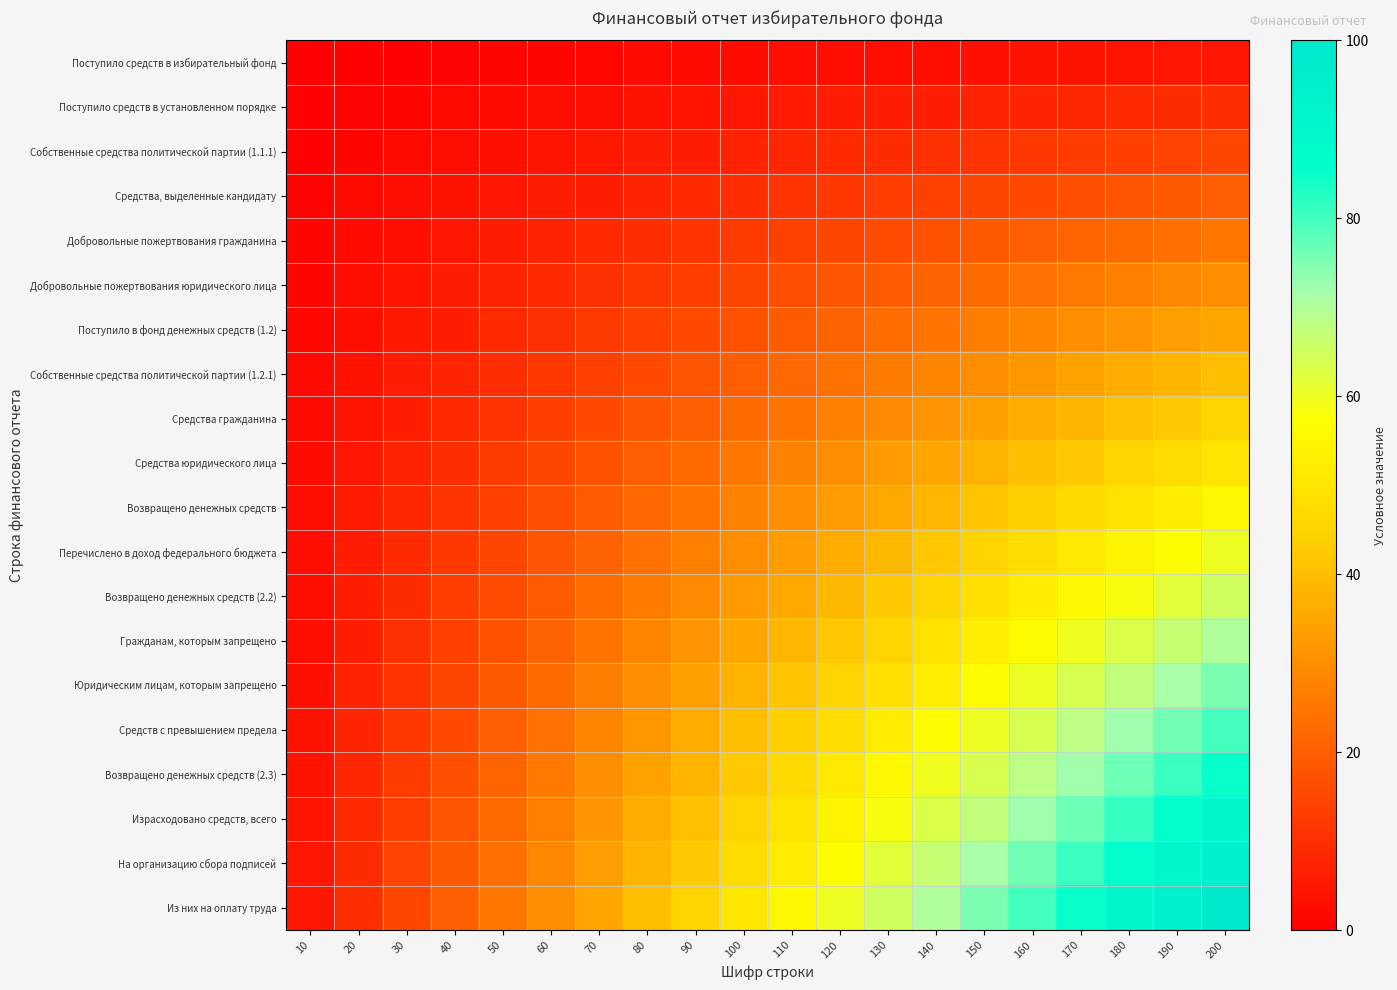

Which has a higher value, 150 or 190?

190